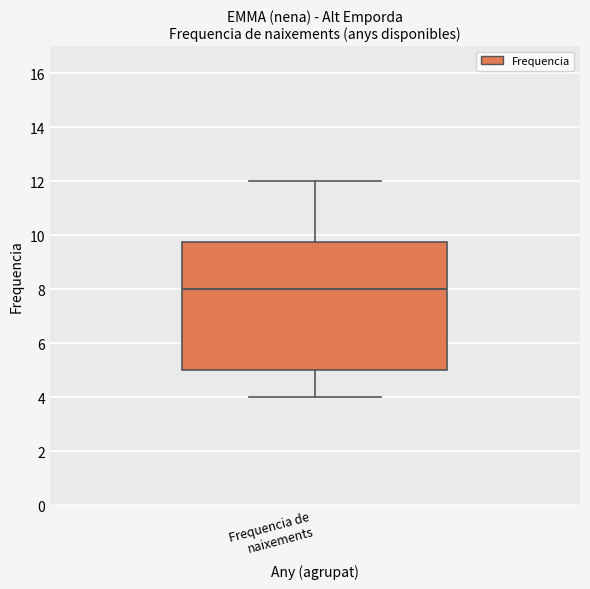

Where is the upper edge of the box for Frequencia de naixements on the y-axis? The values are not printed on the chart, so give them approximately, as read against the axis.

9.8